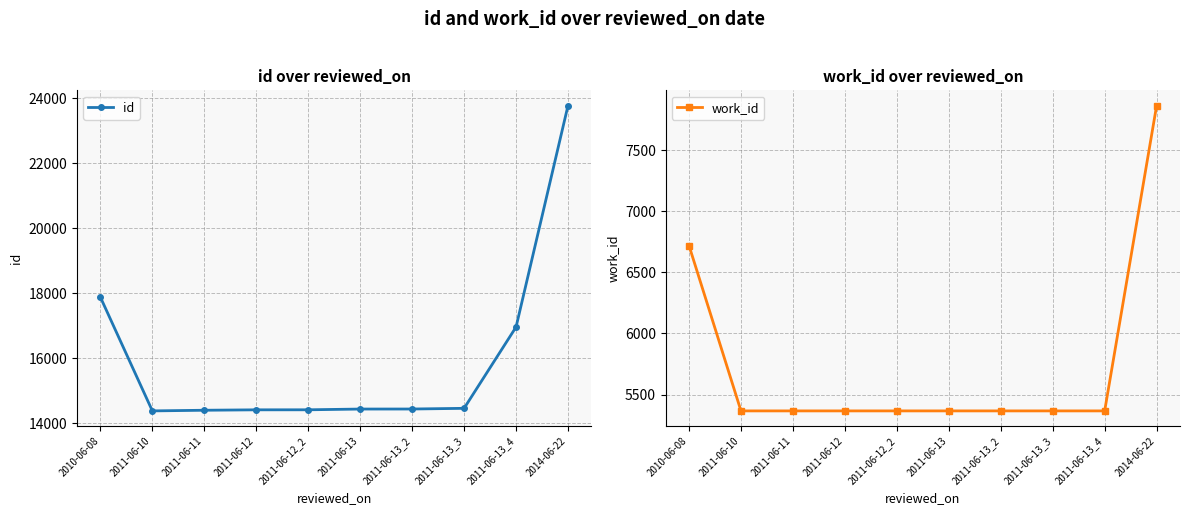

What is the sum of the id values at 2011-06-10 and 2011-06-11?

28774